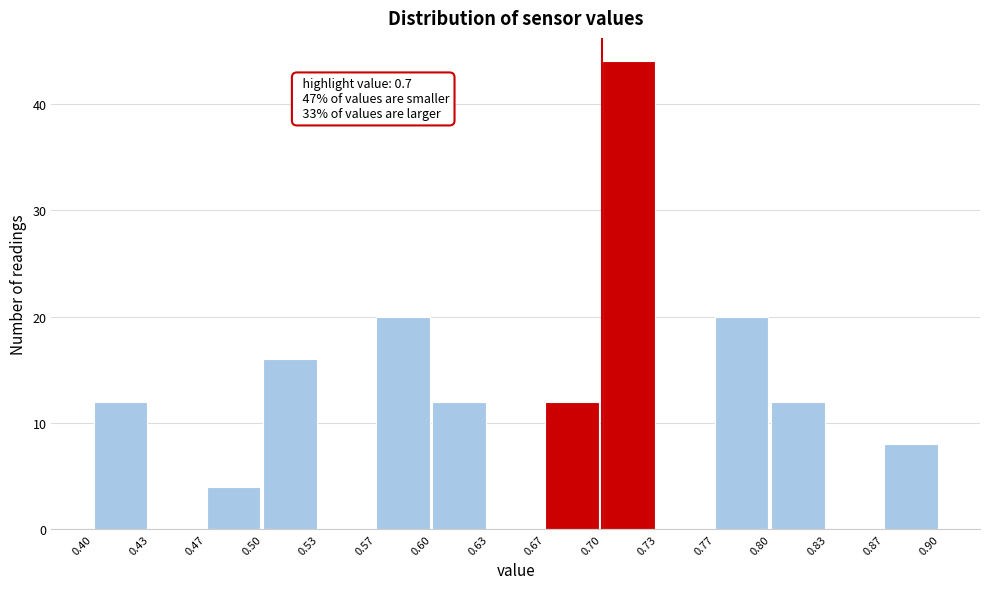

Which range on the x-axis has the tallest bar?

0.70 to 0.73